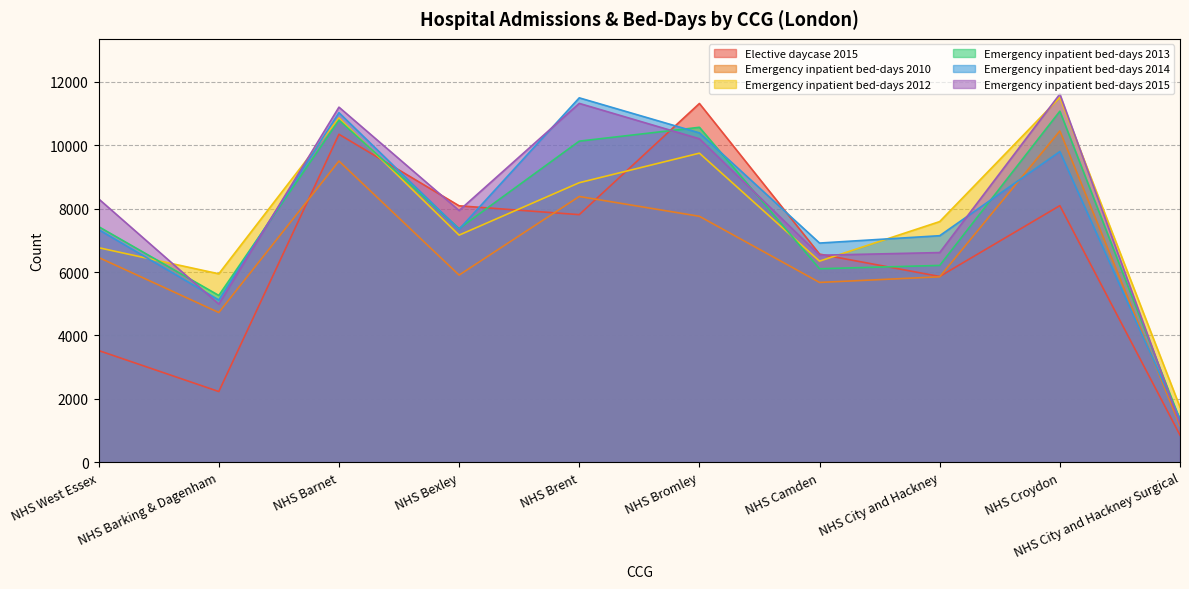

Does the chart display data point markers on the line(s)?

No